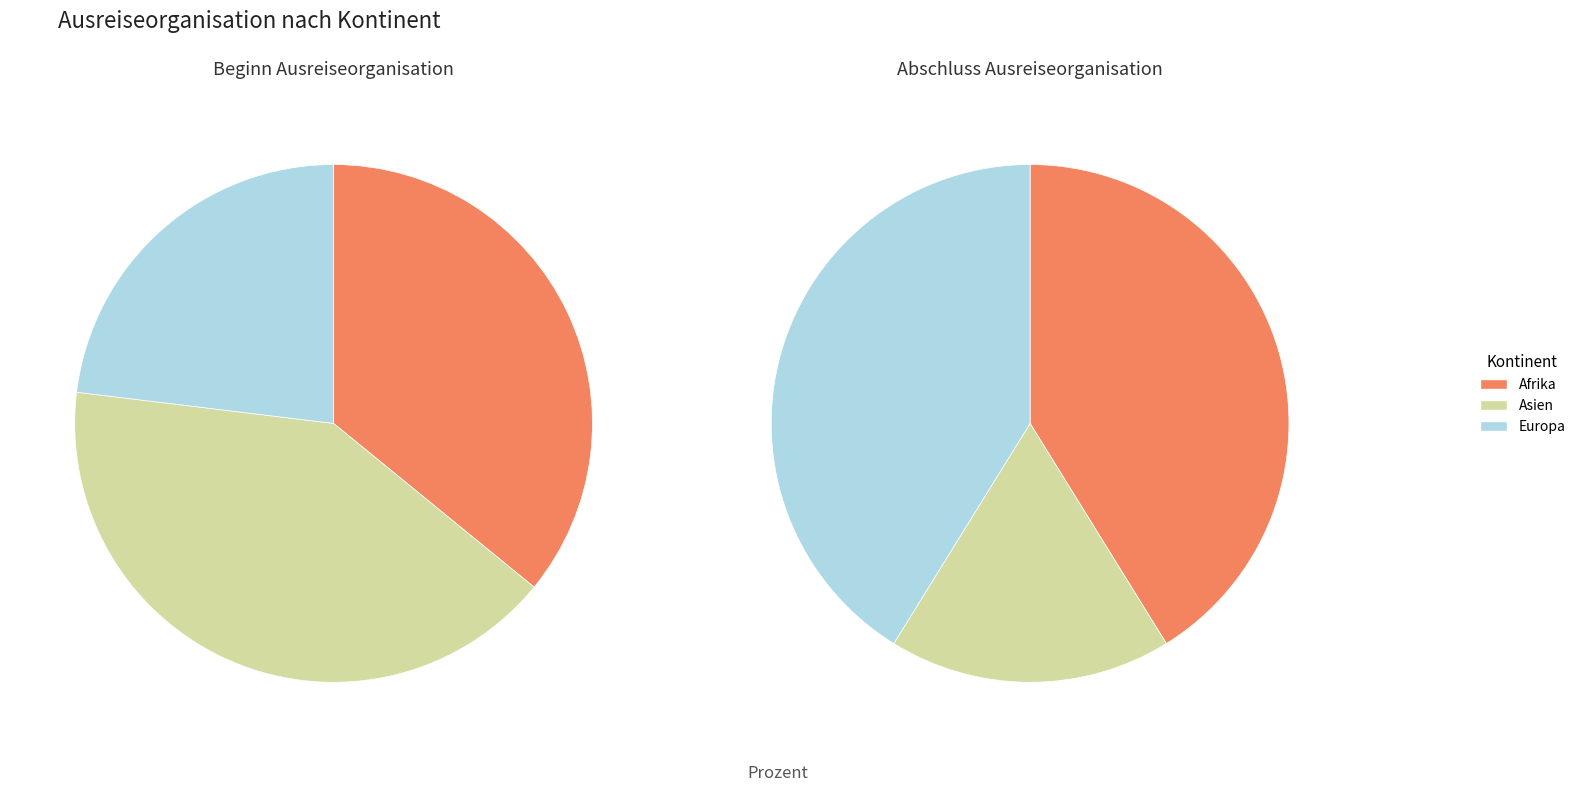

Which slice is the largest?

Asien